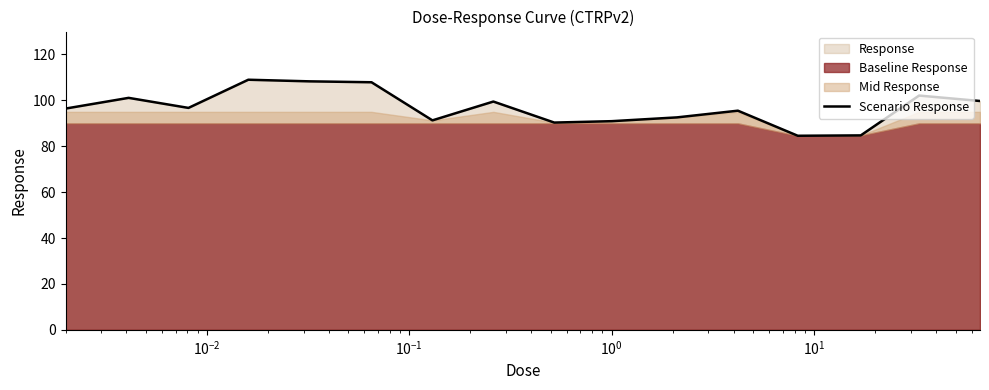

What is the sum of all values?

1550.8